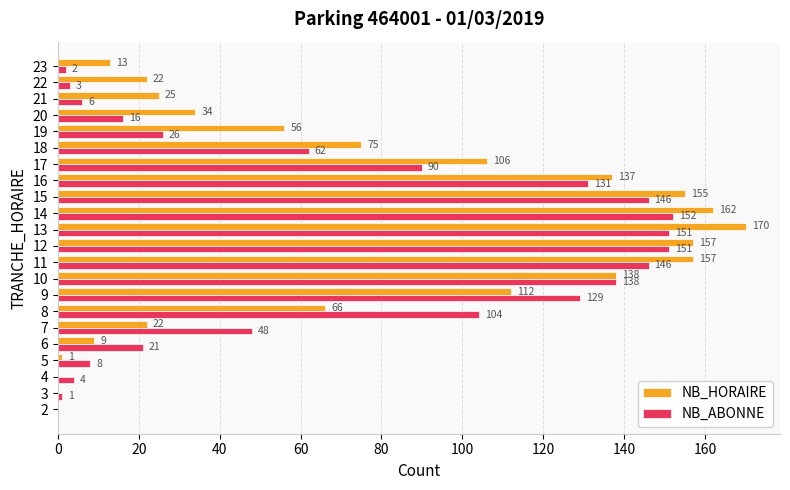

Which series changed the most between 8 and 14?

NB_HORAIRE